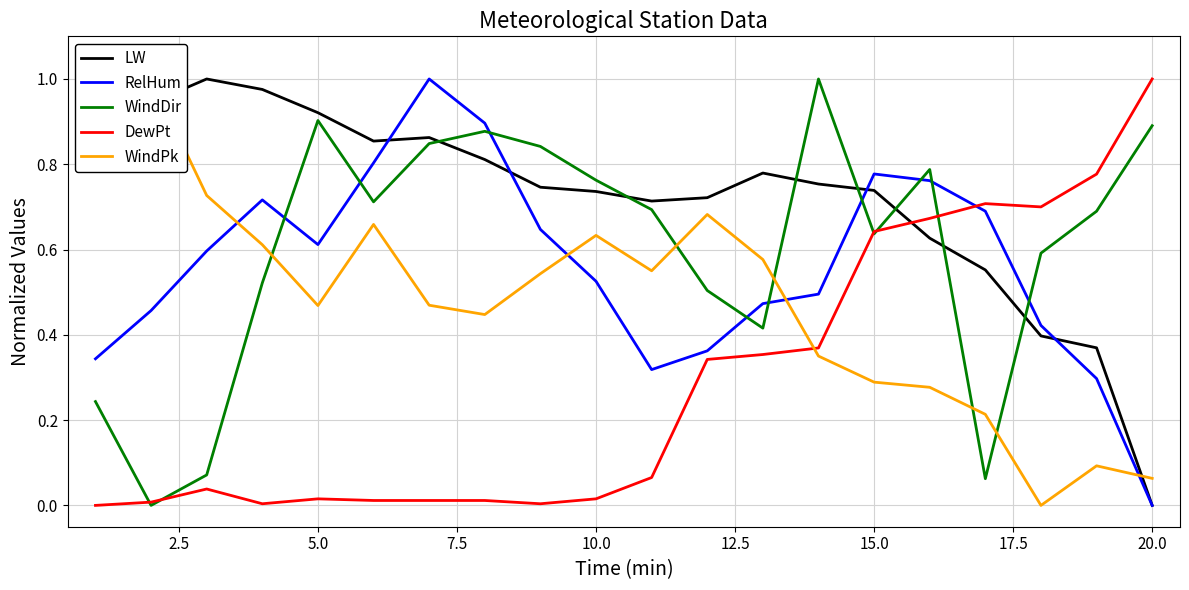

In DewPt, how many points are lower than both neighbors (excluding endpoints)?

3